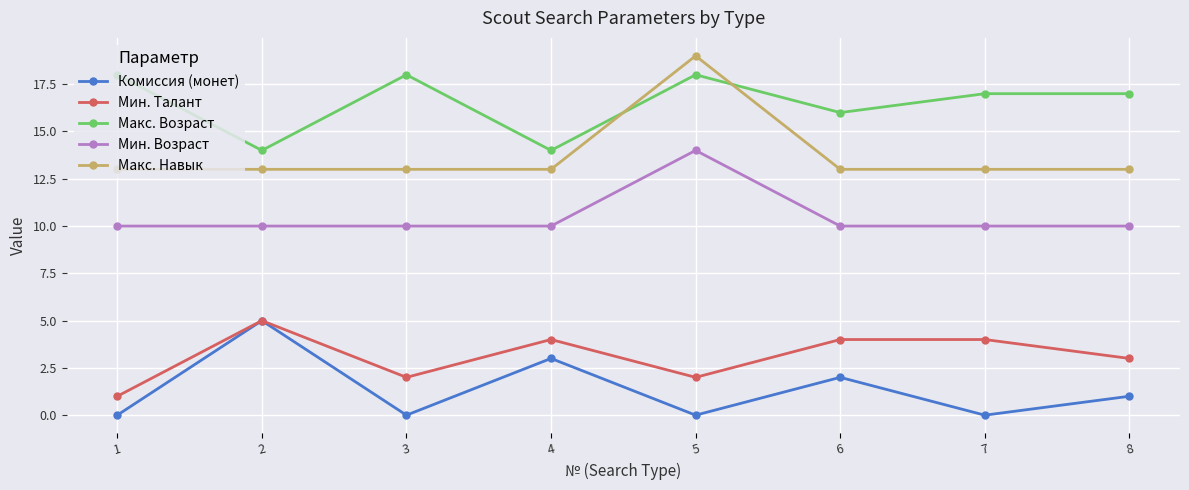

What is the average value of the Макс. Навык series?

14